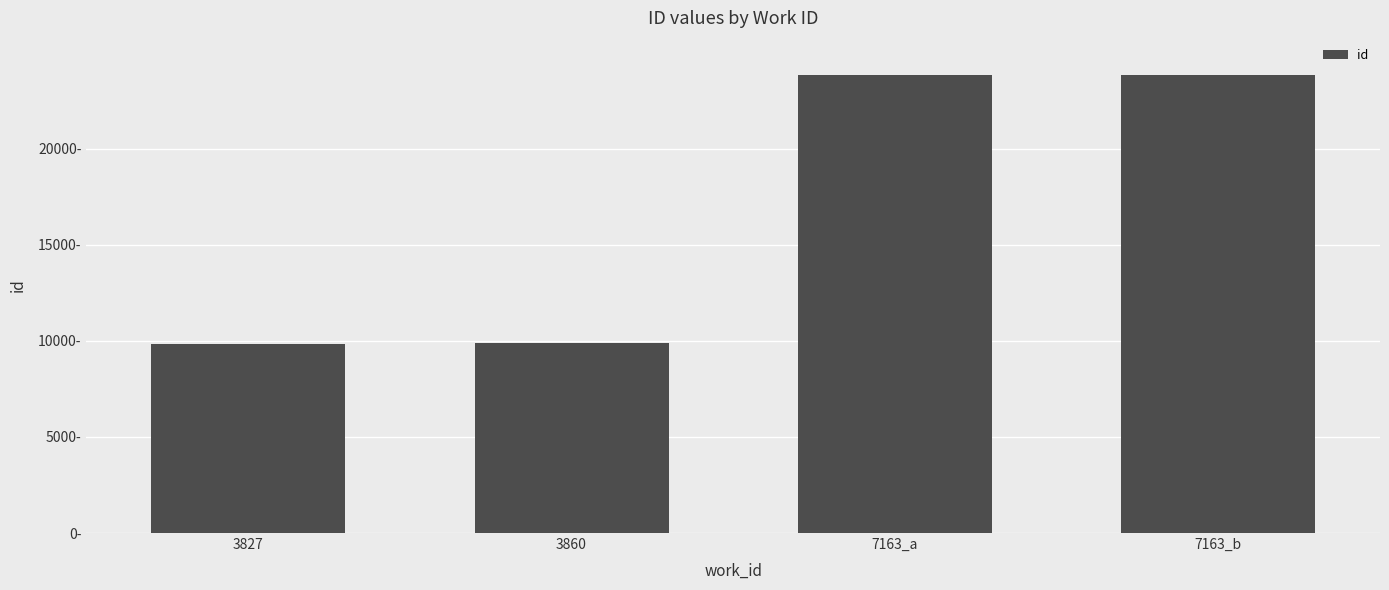

List the labels in order of value, smallest first.

3827, 3860, 7163_a, 7163_b